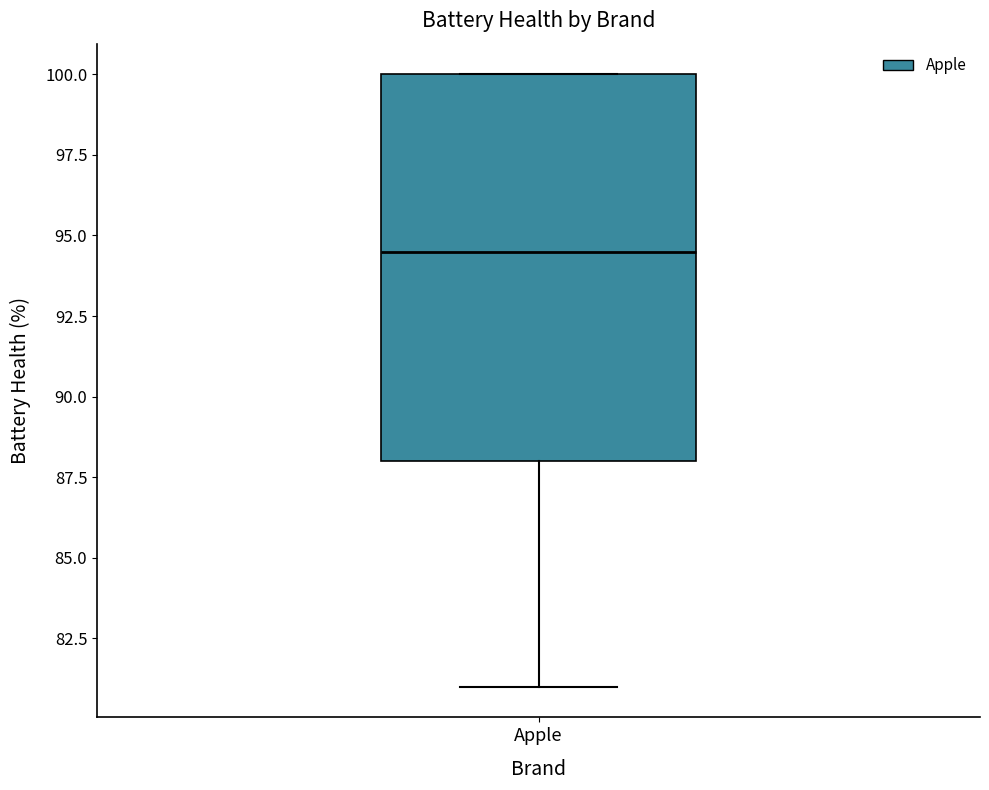

Transcribe this box plot: give where the median line is, the range the box spans, and where the two whiskers end, as read against the y-axis. The values are not printed on the chart, so give them approximately, as read against the axis.

median 94.5, box 88.0 to 100.0, whiskers 81.0 to 100.0